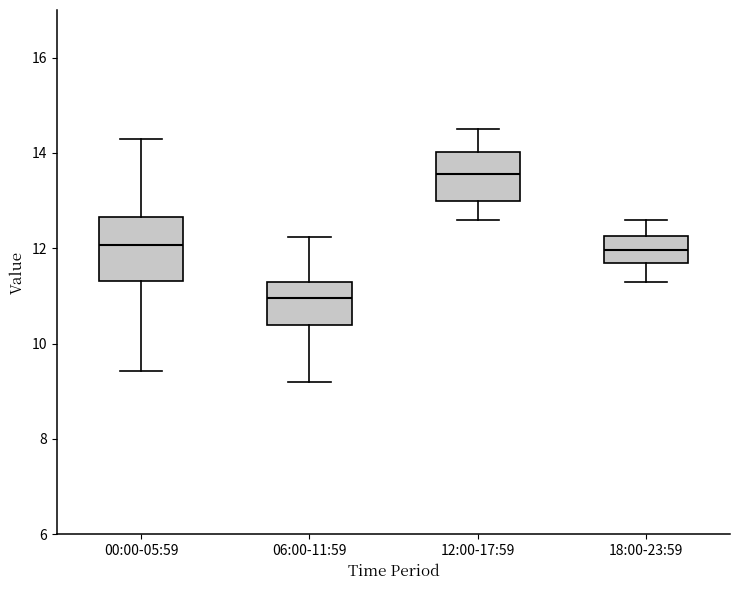

Where does the lower whisker of the box for 12:00-17:59 end on the y-axis? The values are not printed on the chart, so give them approximately, as read against the axis.

12.6